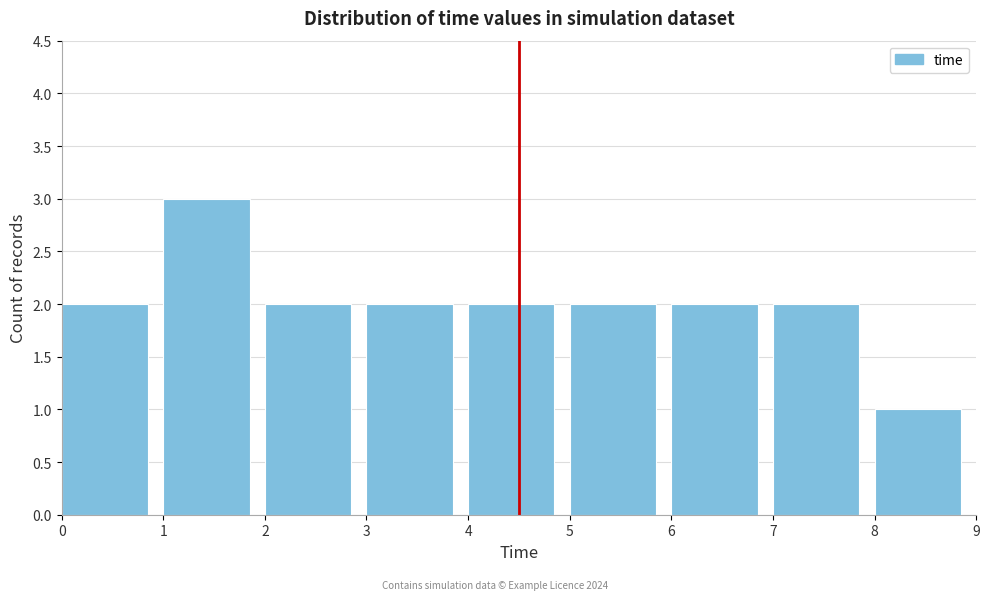

Reading left to right, transcribe this chart: for each bar, give the range it covers on the x-axis and its height. The values are not printed on the chart, so give them approximately, as read against the axis.

0 to 1: 2
1 to 2: 3
2 to 3: 2
3 to 4: 2
4 to 5: 2
5 to 6: 2
6 to 7: 2
7 to 8: 2
8 to 9: 1